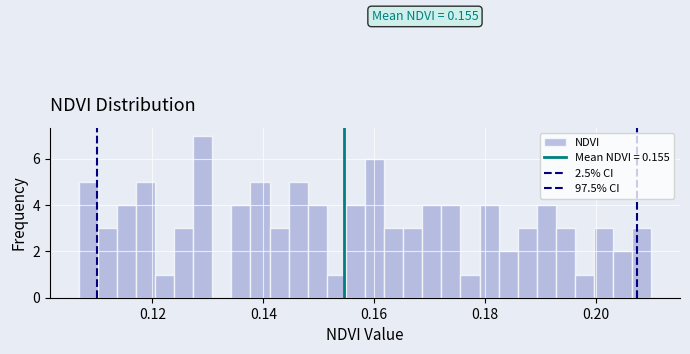

Read against the x-axis, roughly where is the centre of the tallest bar?

0.130